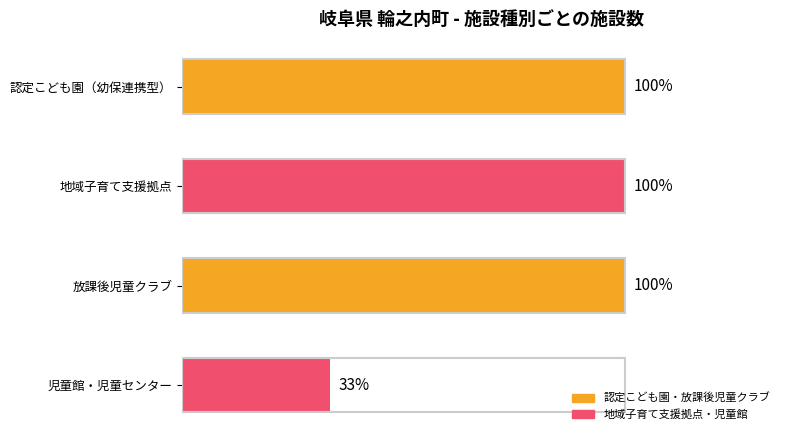

Does the chart contain any negative values?

No